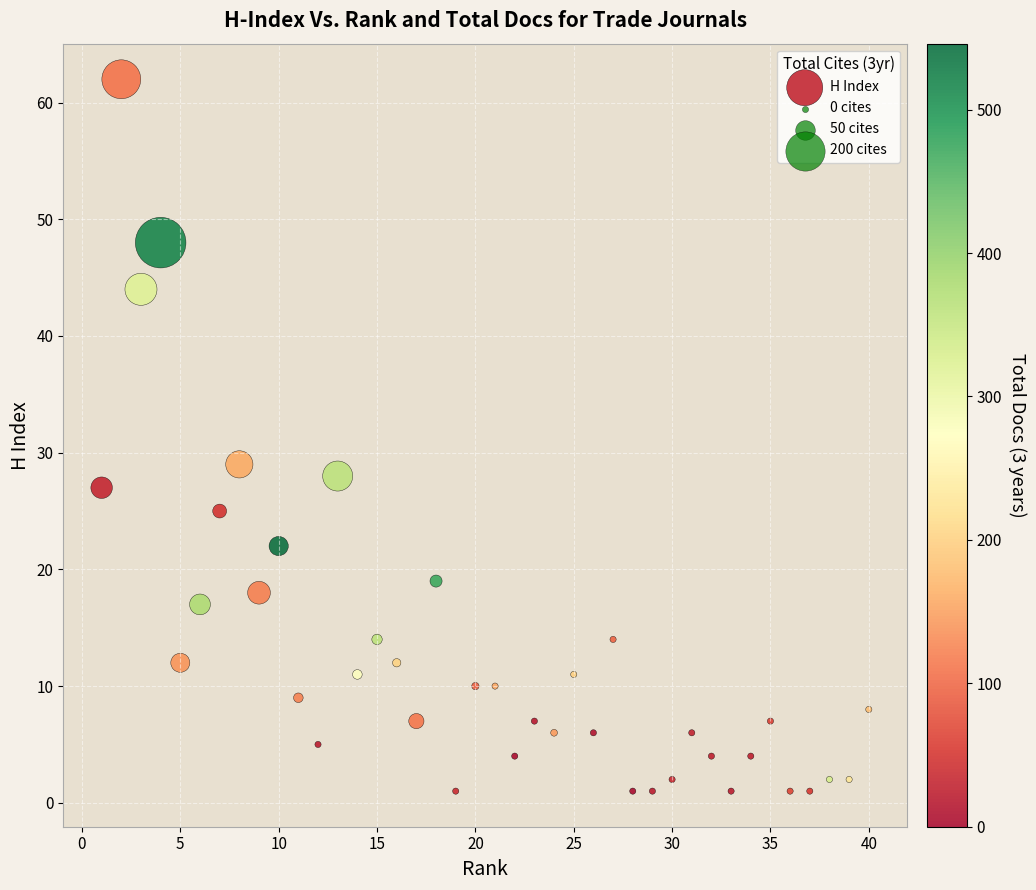

What Y value in the scatter plot is closest to 31?

29